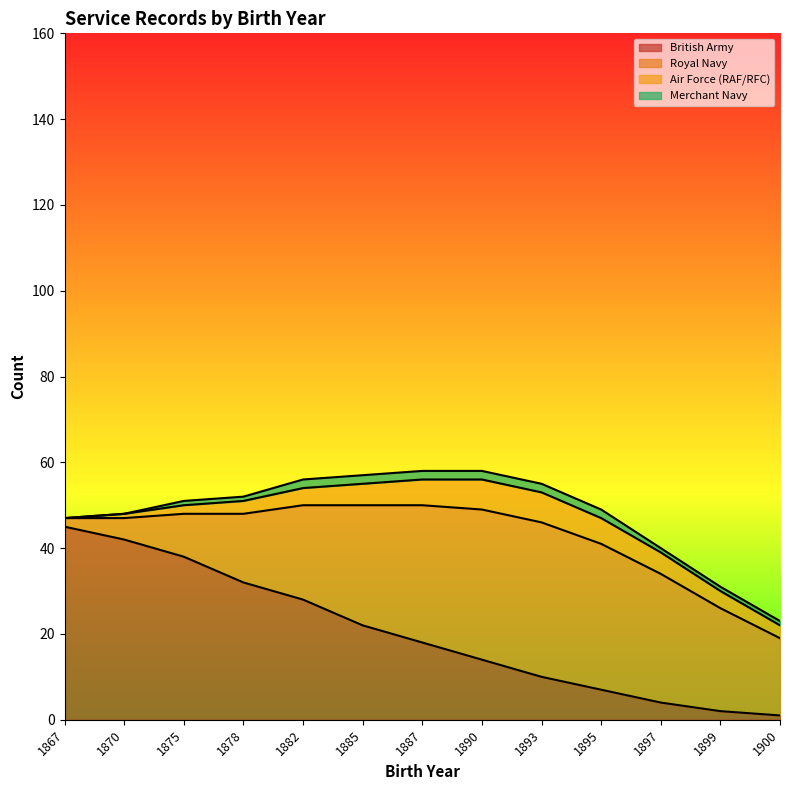

True or false: Air Force (RAF/RFC) and Merchant Navy intersect in this chart.

False